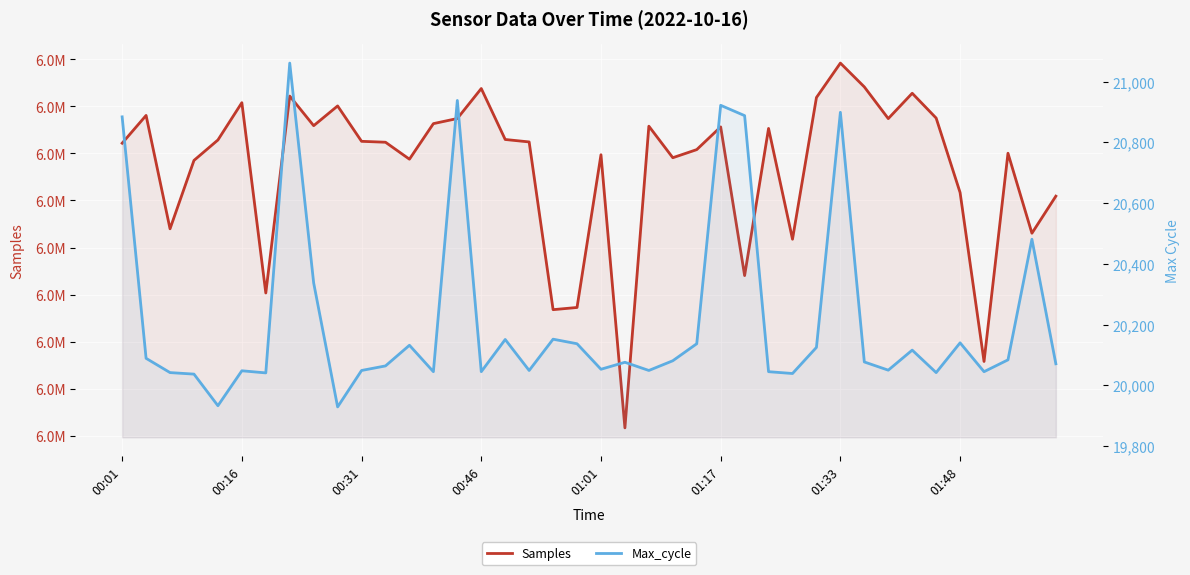

What is the difference between the second highest and second lowest values in the Max_cycle series?

1005